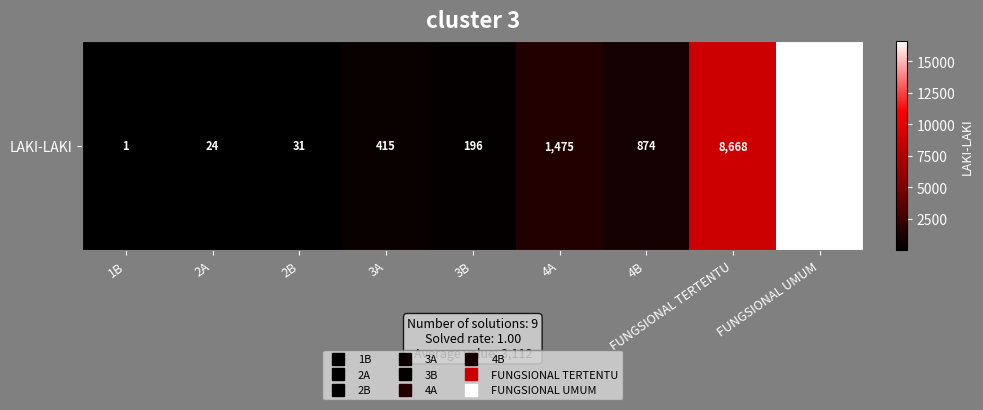

The chart shows a value of 31 at 2B. True or false?

True